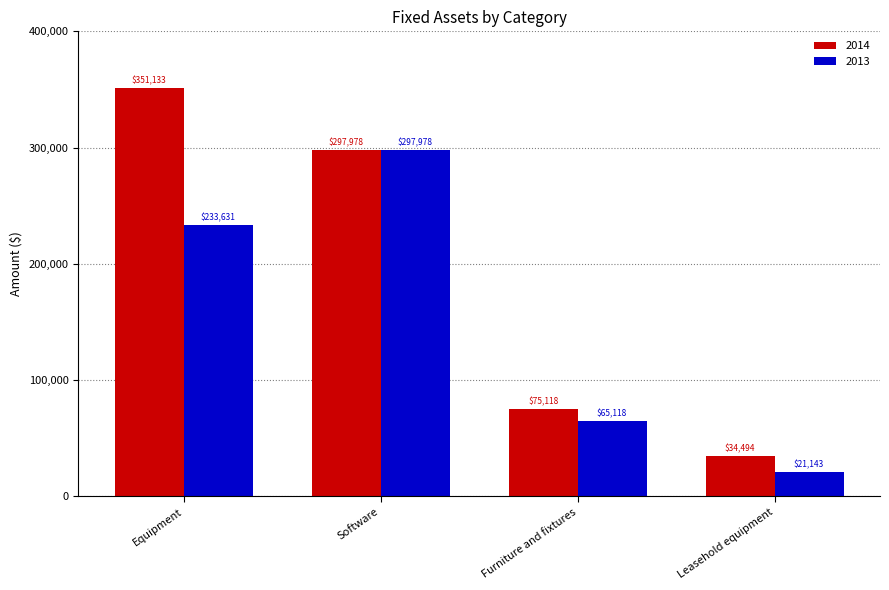

What are all the series names shown in the legend?

2014, 2013